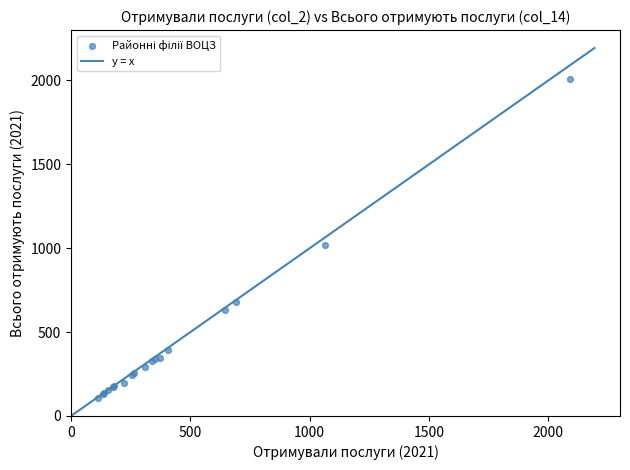

What Y value in the scatter plot is closest to 1058?

1020